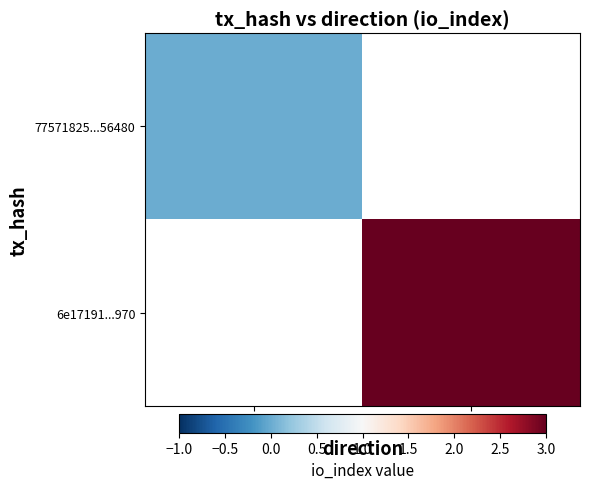

Rank the series by their average value, from highest to lowest.

77571825...56480, 6e17191...970